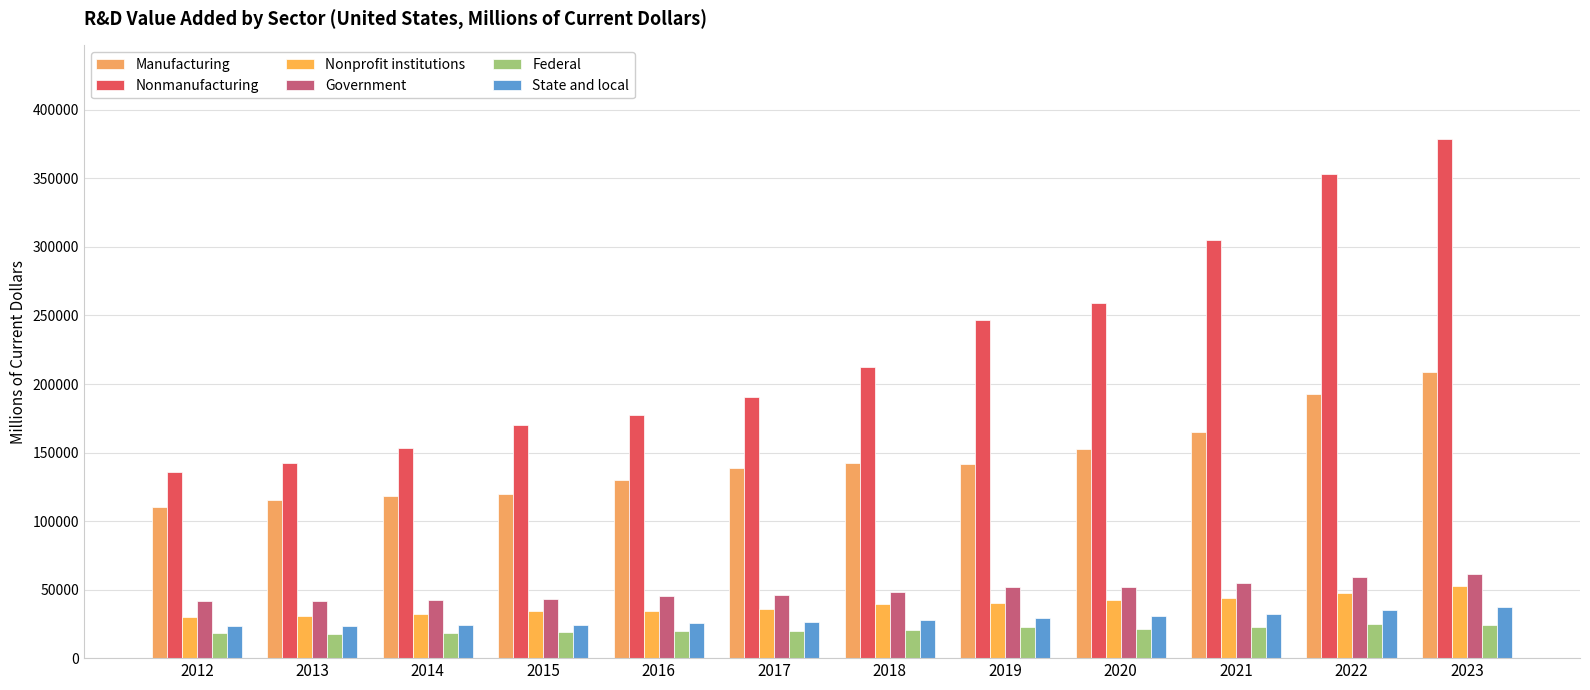

What is the value of the State and local bar at the 10th from the left?

32241.2